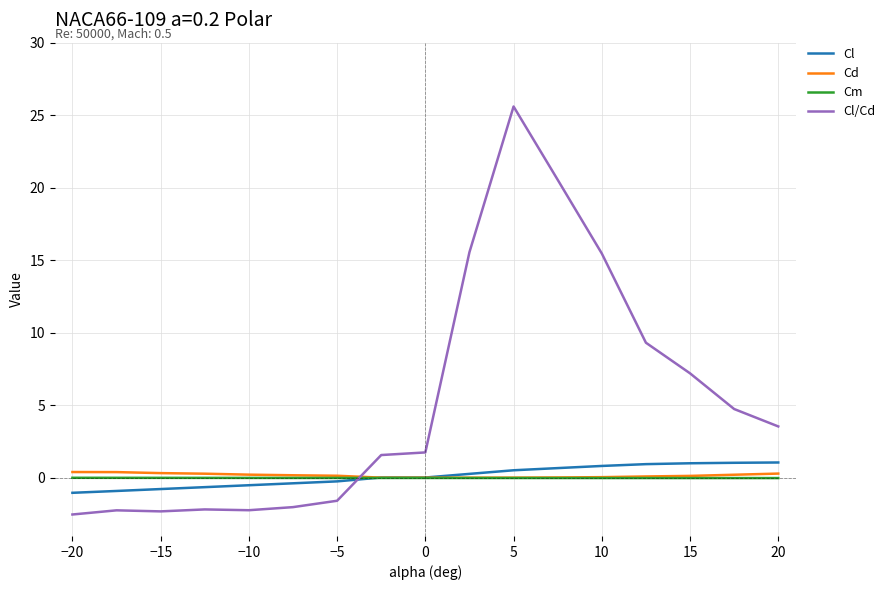

What is the smallest value displayed?

-2.5